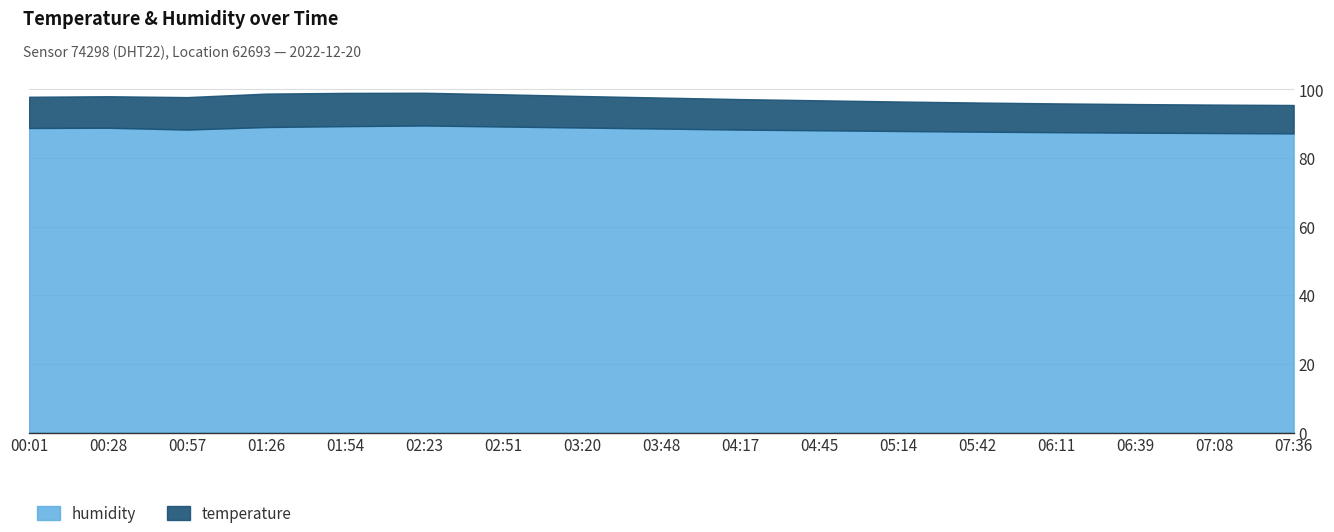

What is the highest value of the humidity series?

89.5